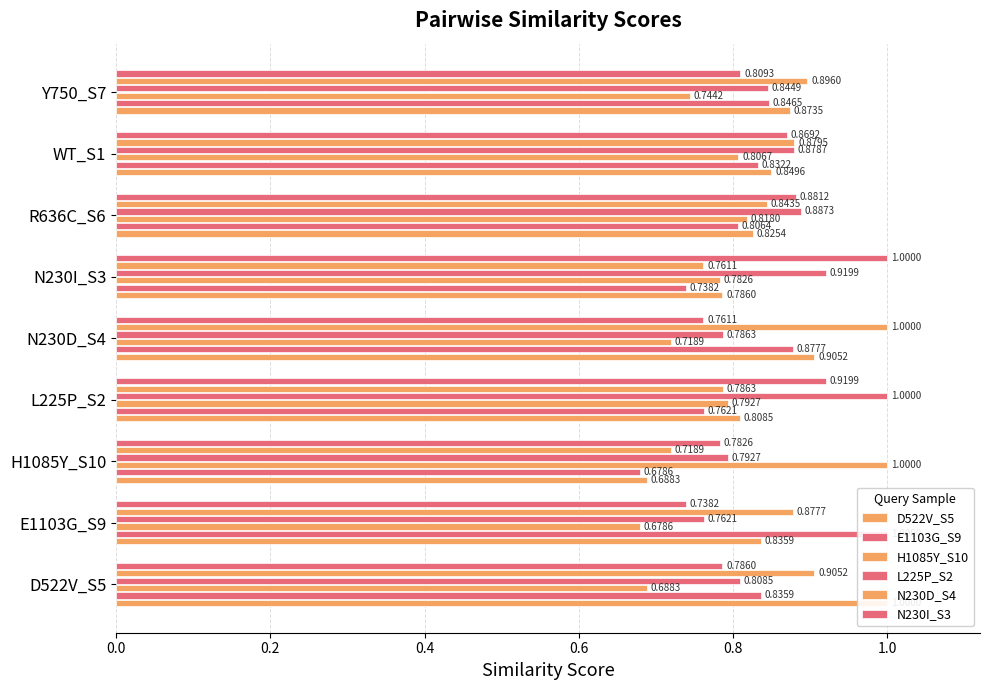

Are the bars horizontal?

Yes